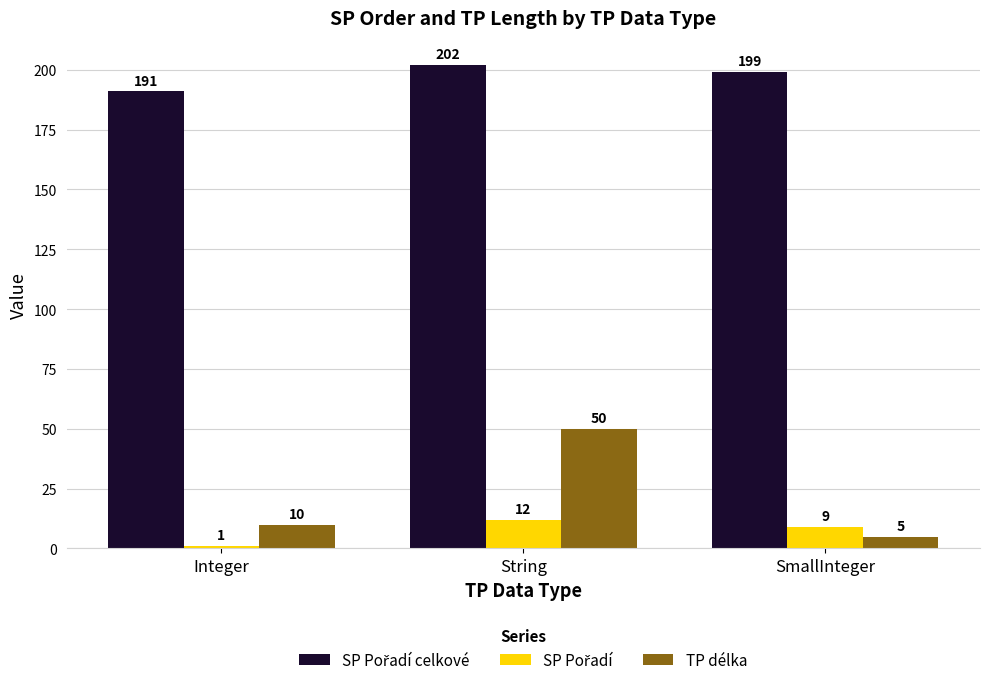

What is the difference between the maximum and minimum values in the TP délka series?

45